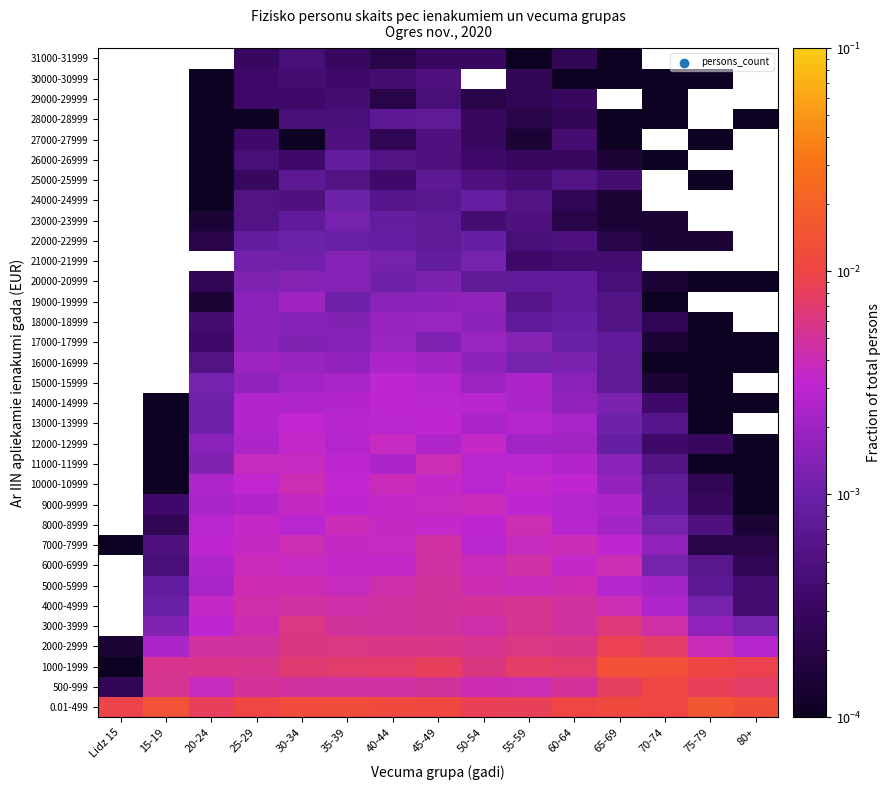

What is the total value across all series at 35-39?

0.1